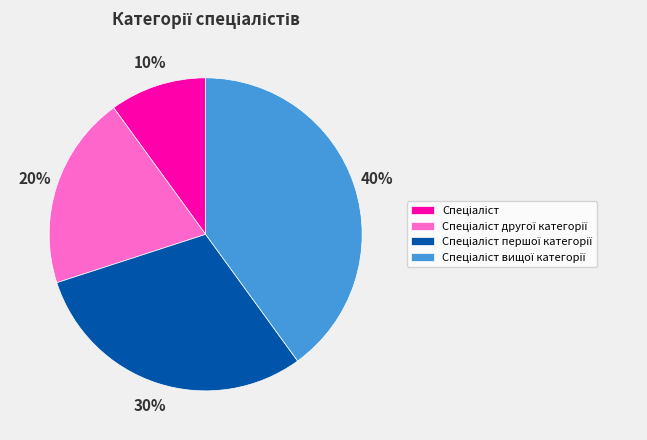

To the nearest percent, what is the difference between the largest and smallest slice percentages?

30%